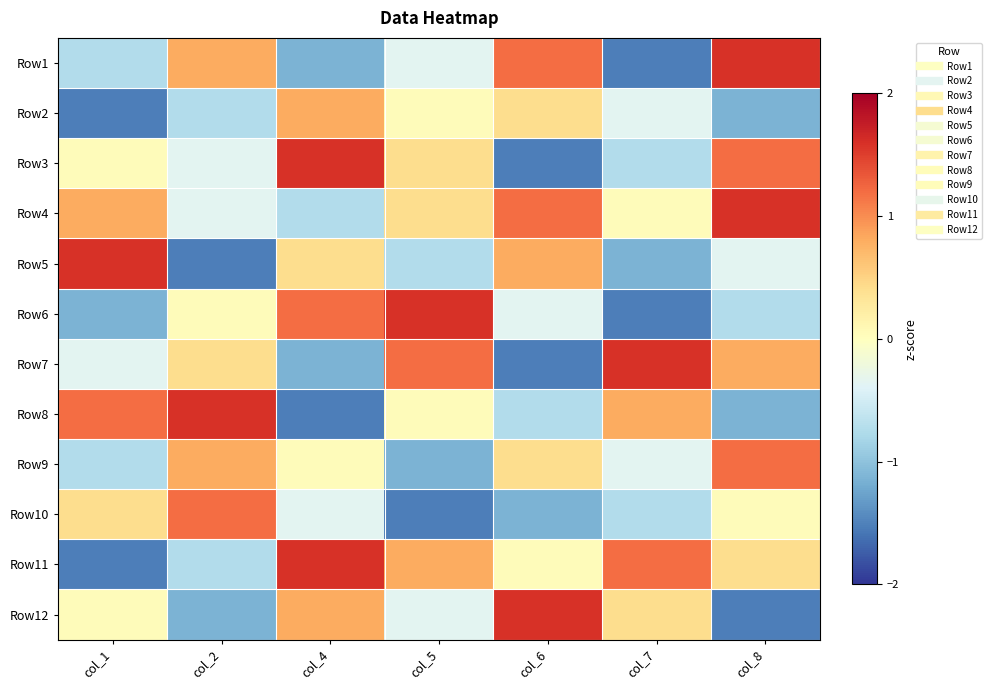

Rank the series at col_7 from lowest to highest value.

Row1, Row6, Row5, Row3, Row10, Row2, Row9, Row4, Row12, Row8, Row11, Row7